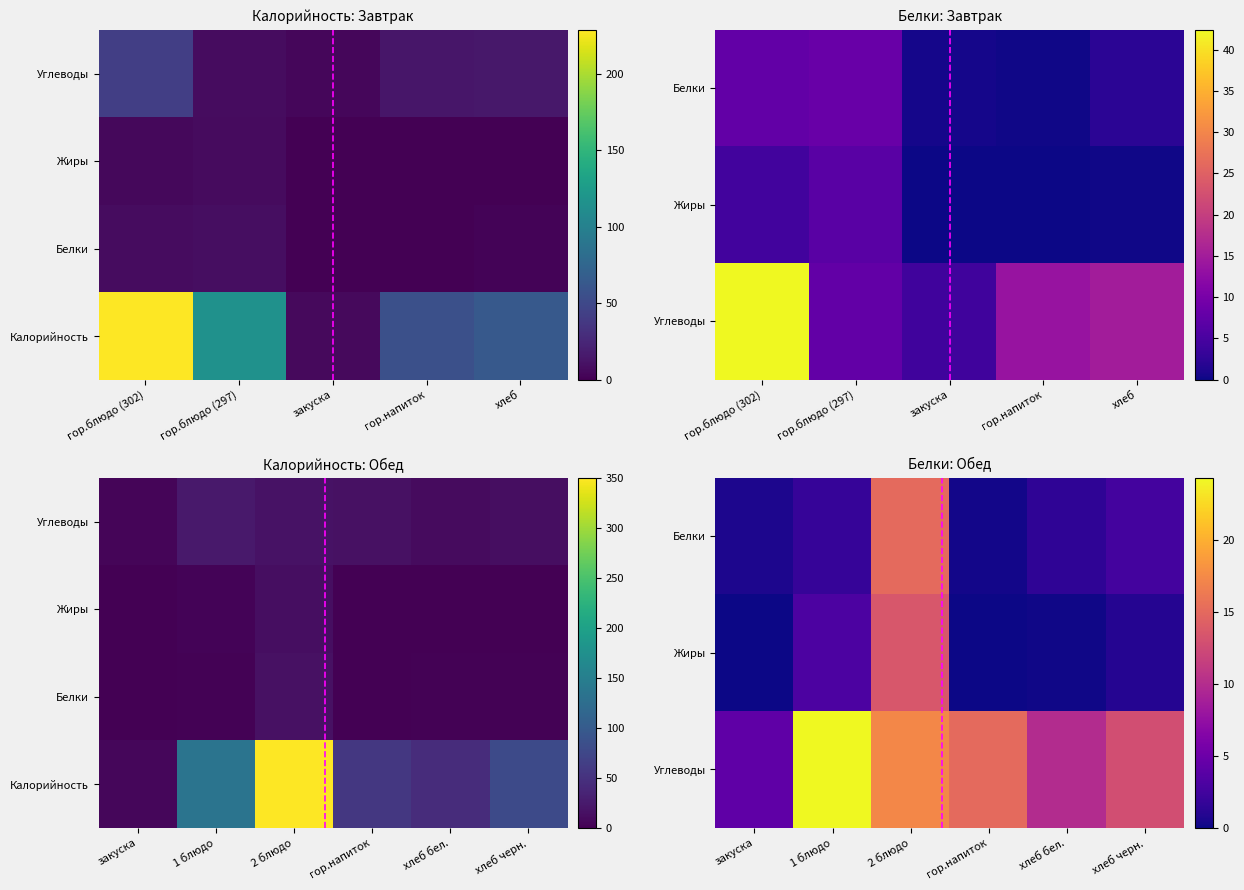

How many series are shown in this chart?

4